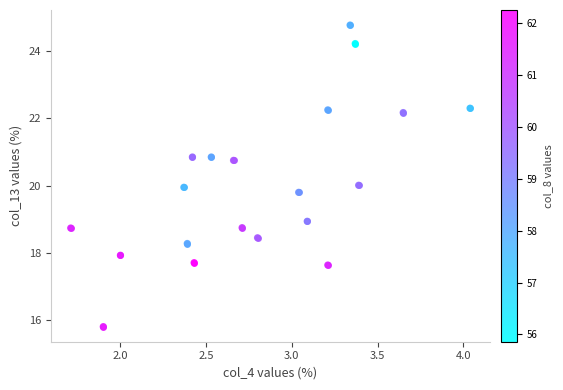

What is the range of X values (max minus min)?

2.3